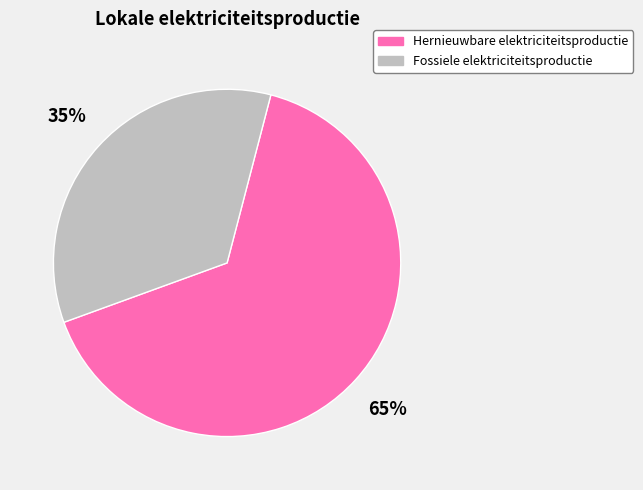

Rank the categories by value from lowest to highest.

Fossiele elektriciteitsproductie, Hernieuwbare elektriciteitsproductie